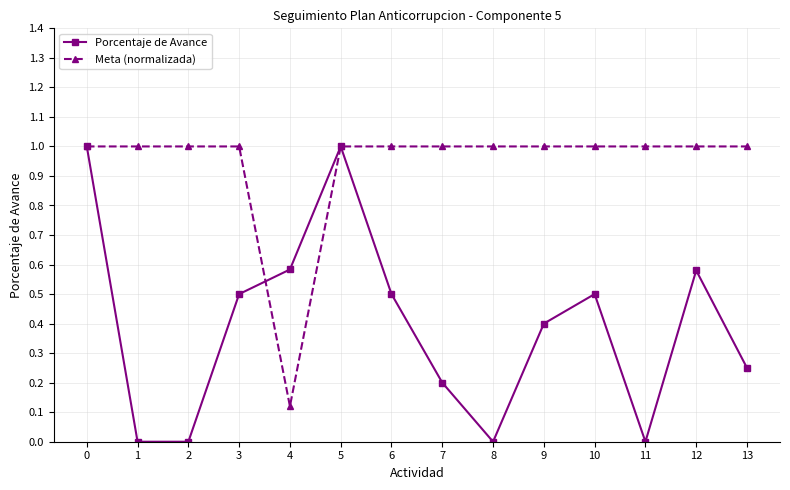

At which label does Meta (normalizada) reach its minimum?

4